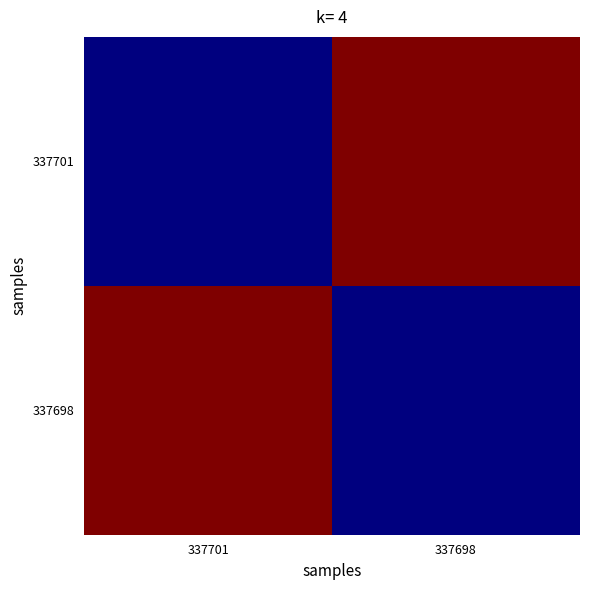

How many distinct data groups are displayed?

2